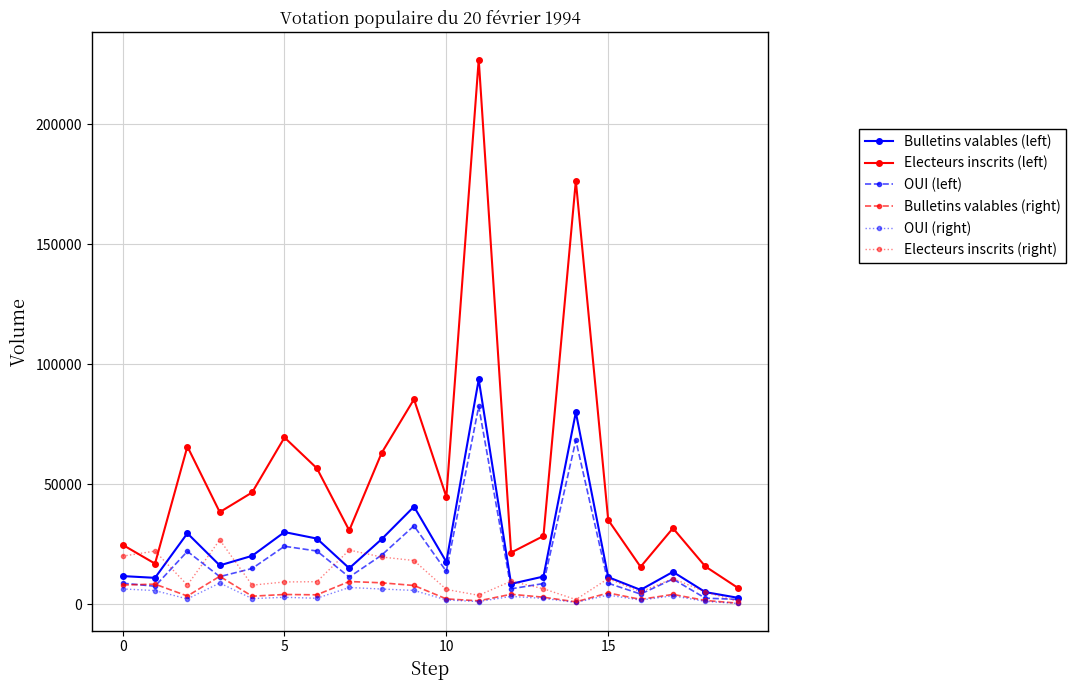

True or false: OUI (right) and Electeurs inscrits (left) intersect in this chart.

False